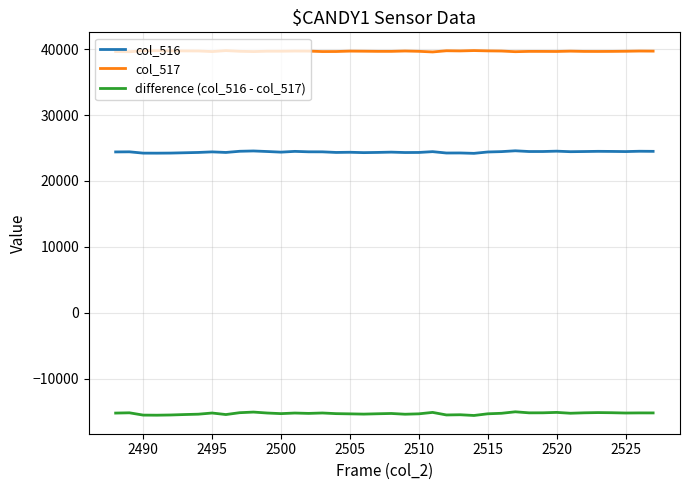

What is the minimum value shown in the chart?

-15601